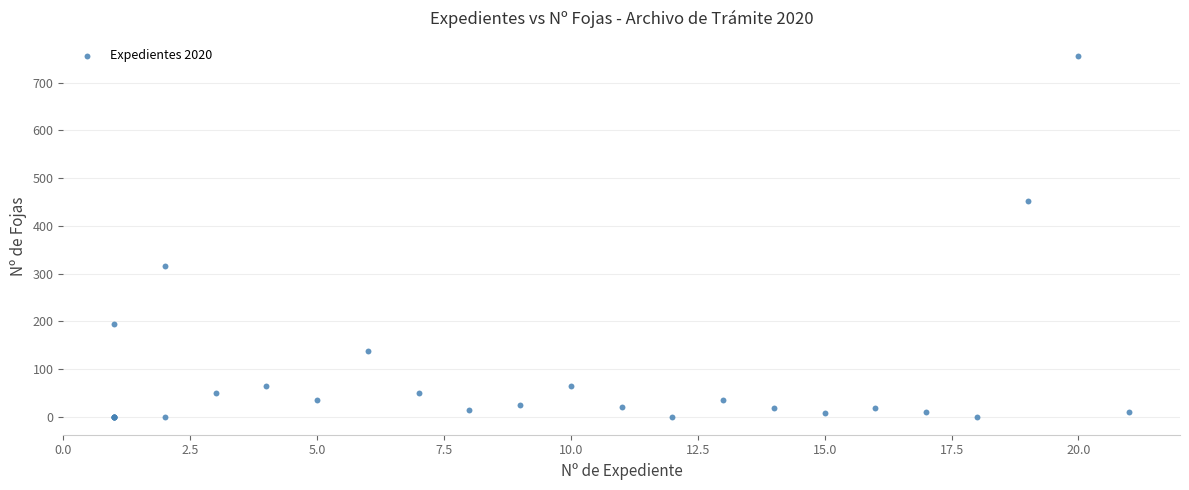

What Y value in the scatter plot is closest to 378?

315